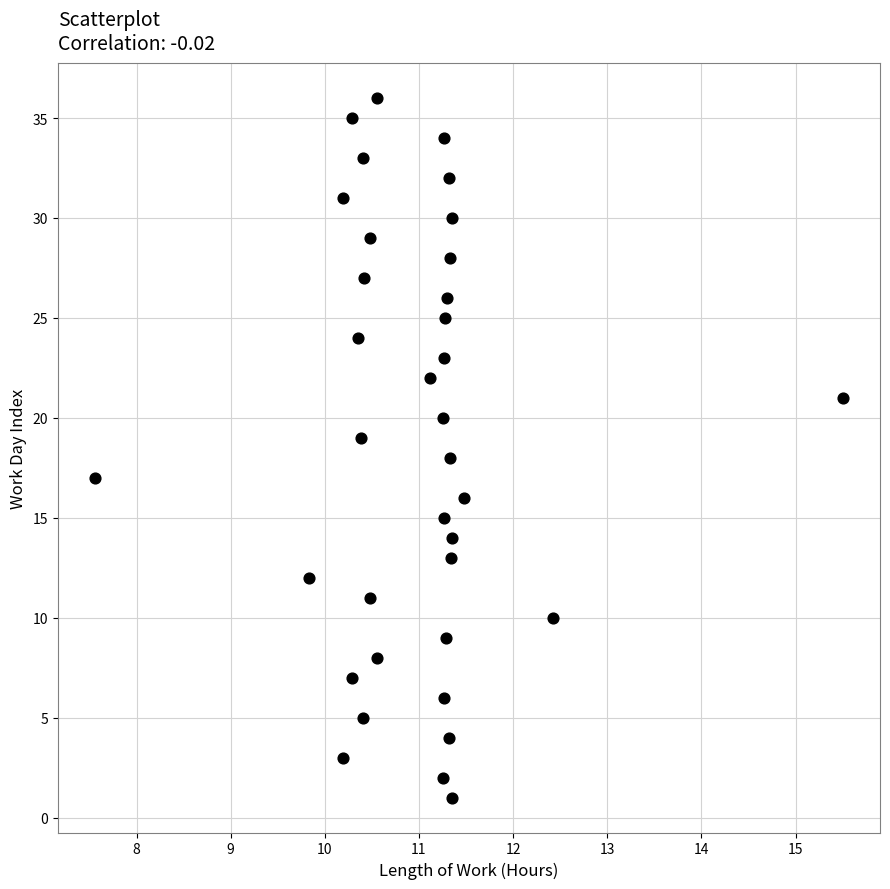

What is the range of Y values (max minus min)?

35